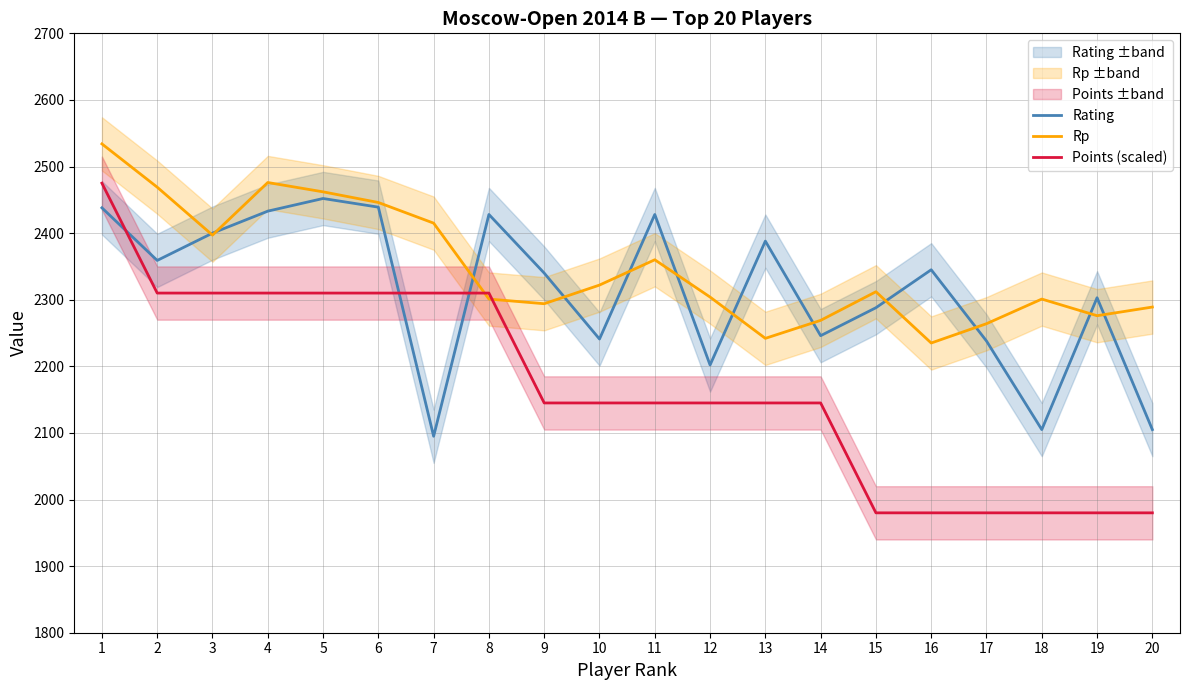

Which label corresponds to the largest value in the chart?

1